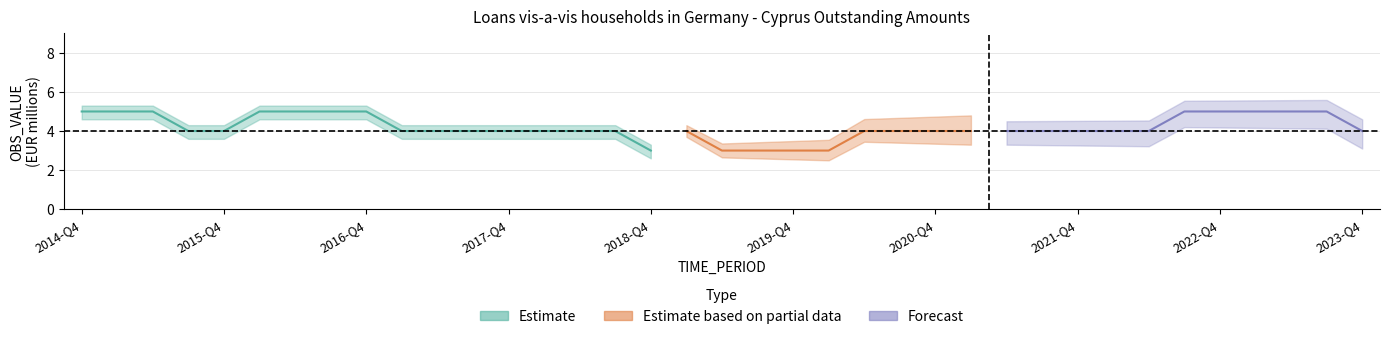

At which category is the sum across all series the highest?

2014-Q4